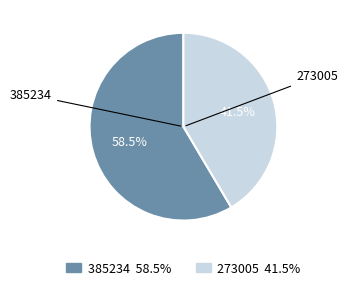

Which category accounts for the majority?

385234